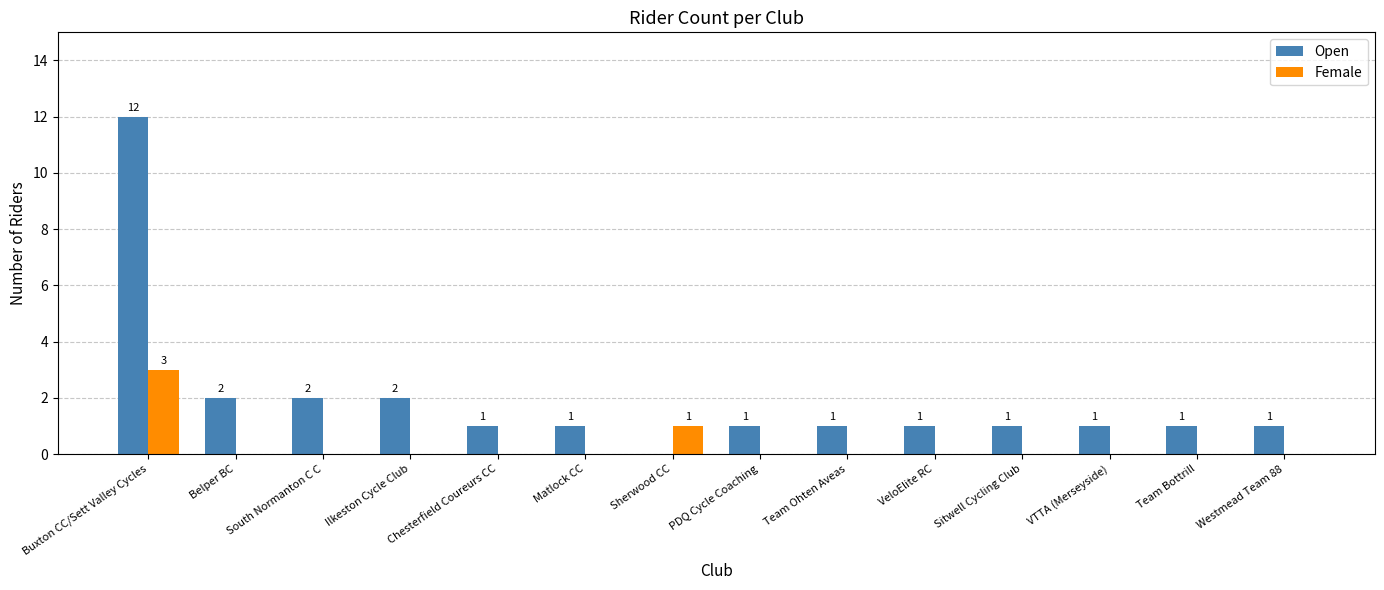

How many values in Female are above zero?

2